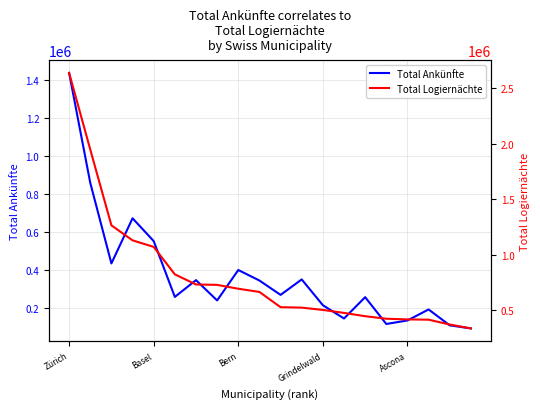

True or false: Total Logiernächte has more than 2 points higher than both neighbors.

False